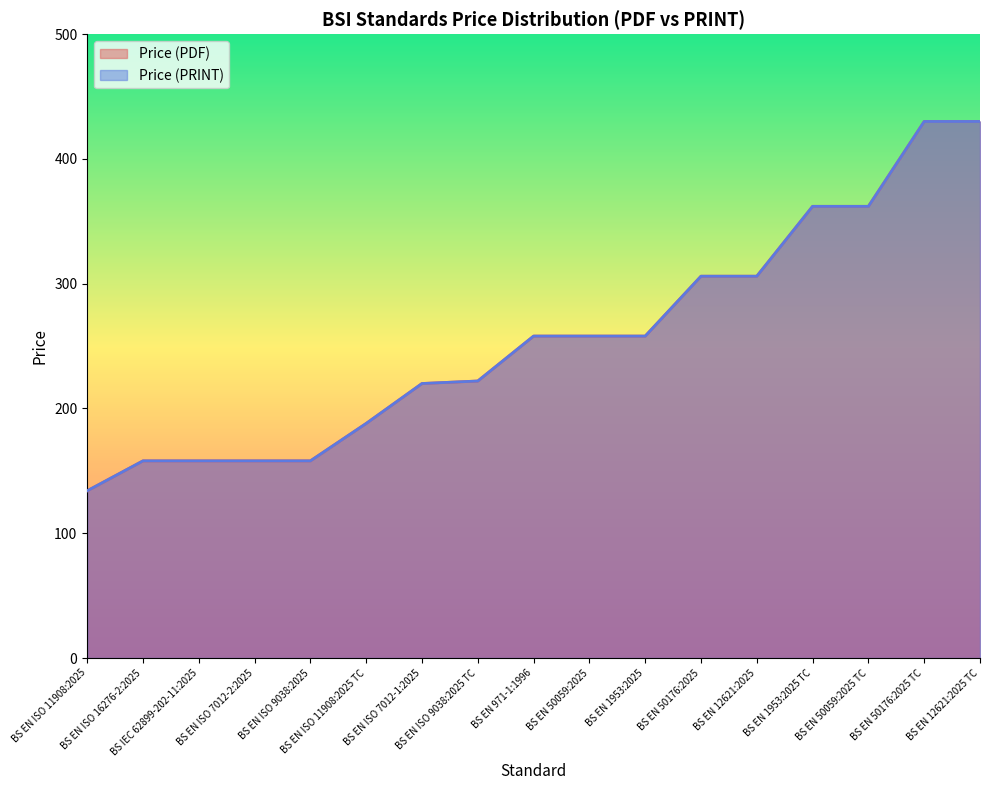

List the labels in order of Price (PDF) value, smallest first.

BS EN ISO 11908:2025, BS EN ISO 16276-2:2025, BS IEC 62899-202-11:2025, BS EN ISO 7012-2:2025, BS EN ISO 9038:2025, BS EN ISO 11908:2025 TC, BS EN ISO 7012-1:2025, BS EN ISO 9038:2025 TC, BS EN 971-1:1996, BS EN 50059:2025, BS EN 1953:2025, BS EN 50176:2025, BS EN 12621:2025, BS EN 1953:2025 TC, BS EN 50059:2025 TC, BS EN 50176:2025 TC, BS EN 12621:2025 TC